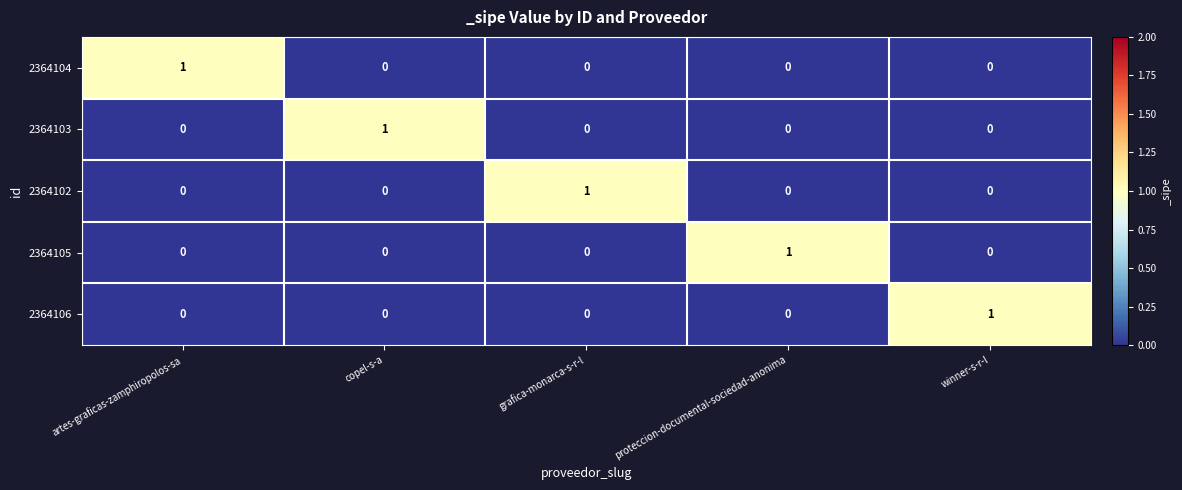

How many series are shown in this chart?

5